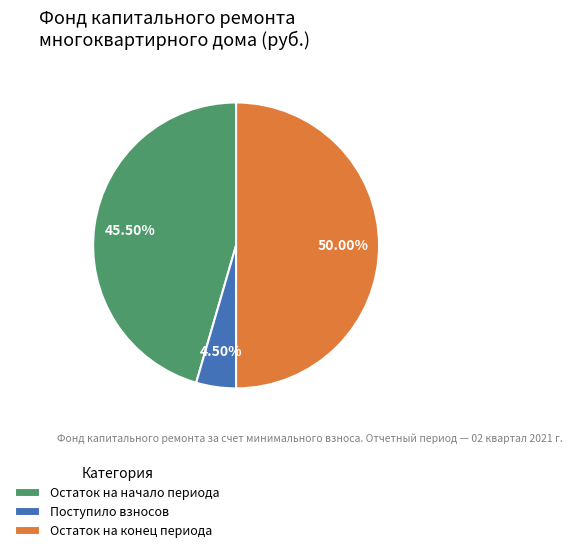

How many slices are in this pie chart?

3